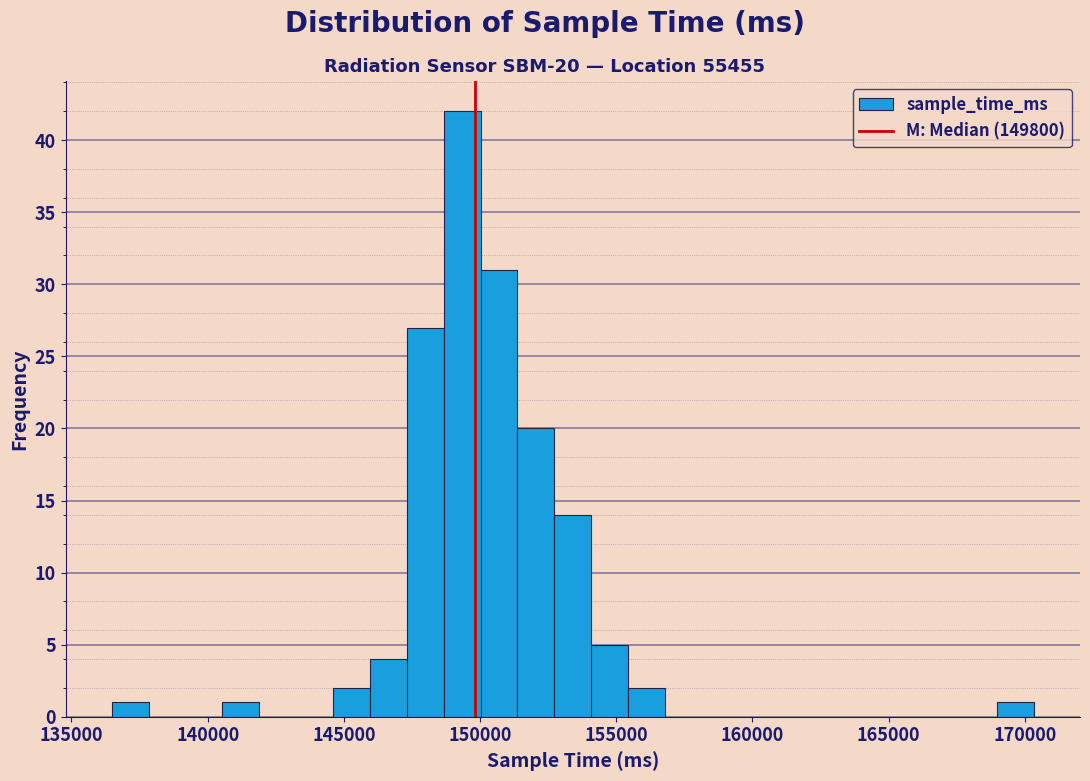

Read against the x-axis, roughly where is the centre of the tallest bar?

149500